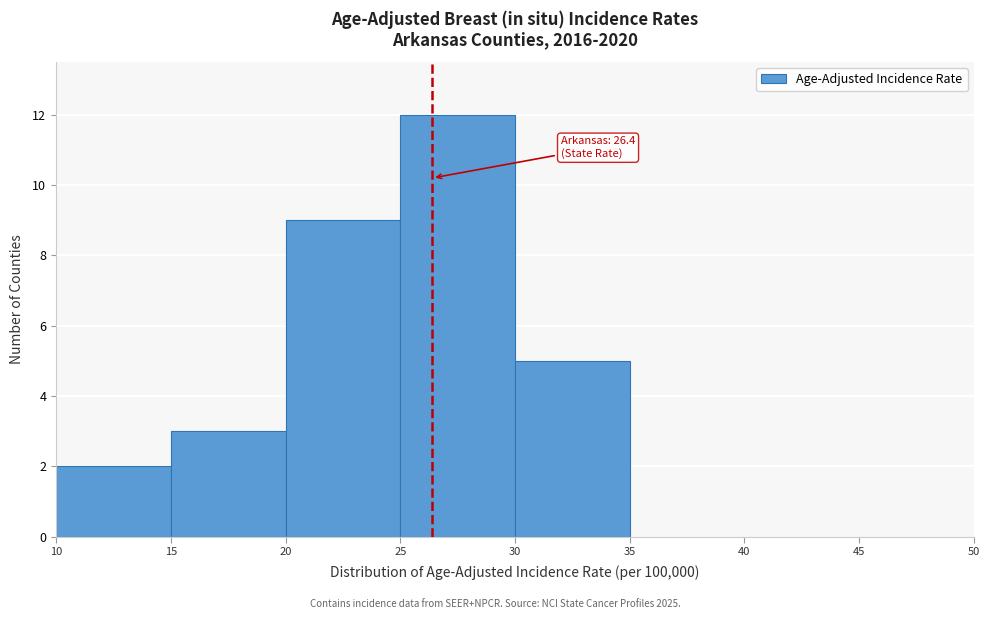

Over which range of the x-axis is the bar tallest?

25 to 30